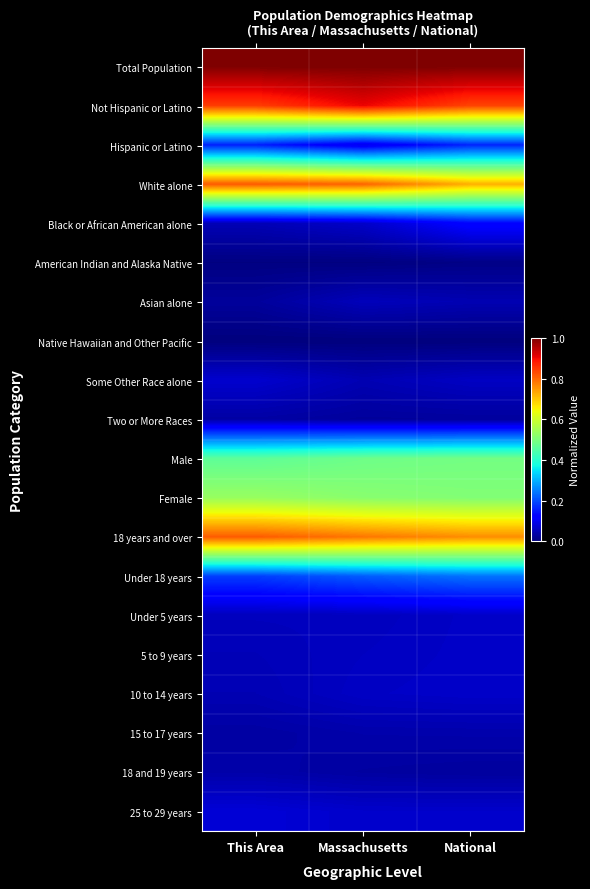

Reading left to right, transcribe all the data shown in this chart.

Total Population: This Area=1.0	Massachusetts=1.0	National=1.0
Not Hispanic or Latino: This Area=0.8	Massachusetts=0.9	National=0.8
Hispanic or Latino: This Area=0.2	Massachusetts=0.1	National=0.2
White alone: This Area=0.8	Massachusetts=0.8	National=0.7
Black or African American alone: This Area=0.0	Massachusetts=0.1	National=0.1
American Indian and Alaska Native: This Area=0.0	Massachusetts=0.0	National=0.0
Asian alone: This Area=0.0	Massachusetts=0.1	National=0.0
Native Hawaiian and Other Pacific: This Area=0.0	Massachusetts=0.0	National=0.0
Some Other Race alone: This Area=0.1	Massachusetts=0.0	National=0.1
Two or More Races: This Area=0.0	Massachusetts=0.0	National=0.0
Male: This Area=0.5	Massachusetts=0.5	National=0.5
Female: This Area=0.5	Massachusetts=0.5	National=0.5
18 years and over: This Area=0.8	Massachusetts=0.8	National=0.8
Under 18 years: This Area=0.2	Massachusetts=0.2	National=0.2
Under 5 years: This Area=0.1	Massachusetts=0.1	National=0.1
5 to 9 years: This Area=0.1	Massachusetts=0.1	National=0.1
10 to 14 years: This Area=0.0	Massachusetts=0.1	National=0.1
15 to 17 years: This Area=0.0	Massachusetts=0.0	National=0.0
18 and 19 years: This Area=0.0	Massachusetts=0.0	National=0.0
25 to 29 years: This Area=0.1	Massachusetts=0.1	National=0.1